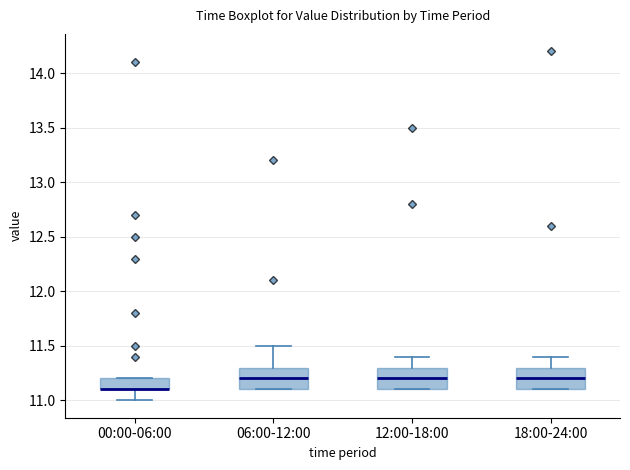

Where is the lower edge of the box for 06:00-12:00 on the y-axis? The values are not printed on the chart, so give them approximately, as read against the axis.

11.1